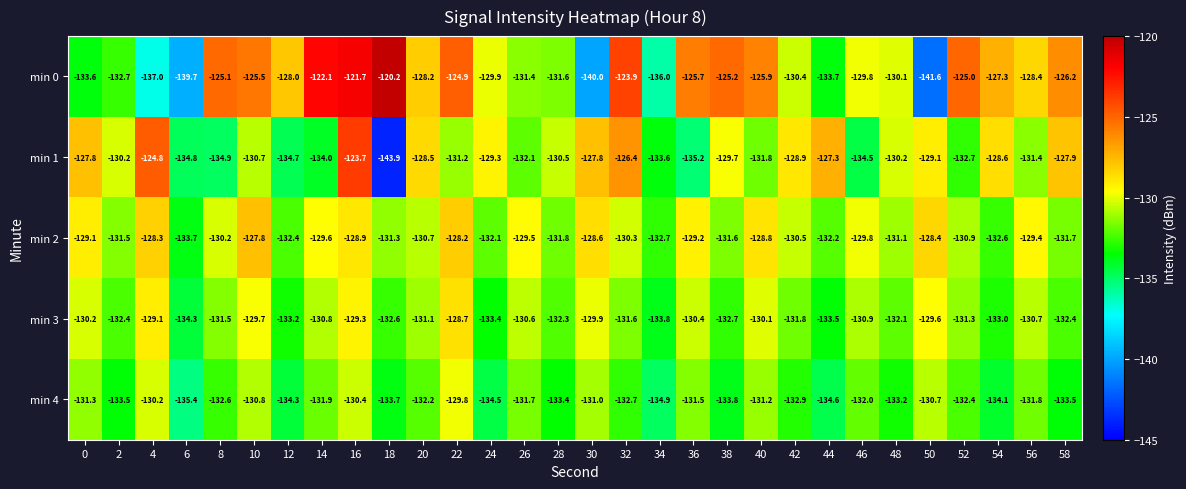

Which series has the widest spread of values?

min 0